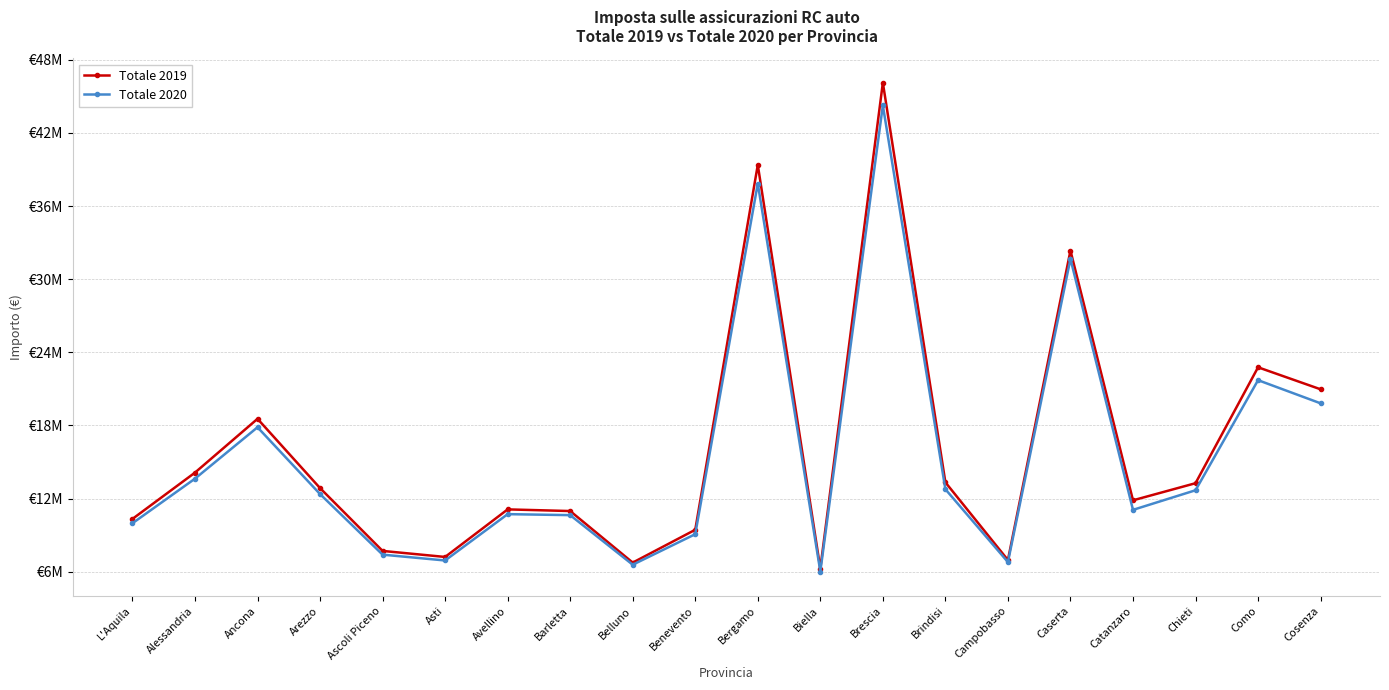

What are all the series names shown in the legend?

Totale 2019, Totale 2020